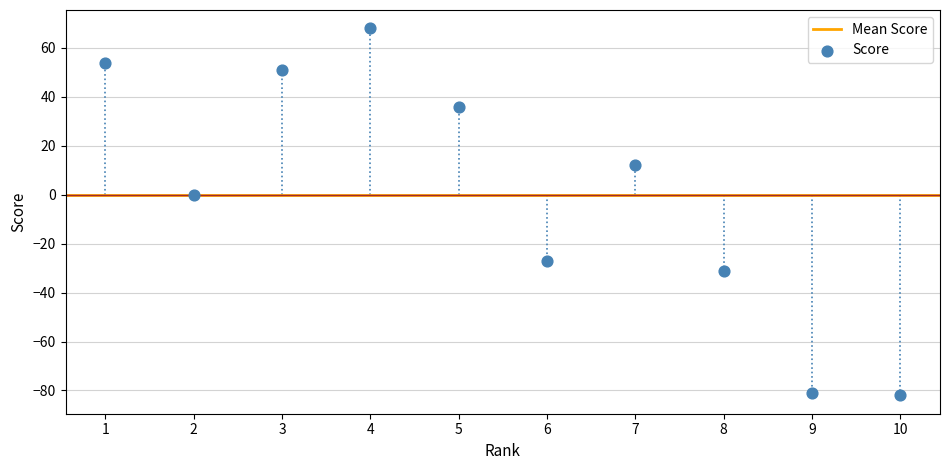

What is the range of X values (max minus min)?

9